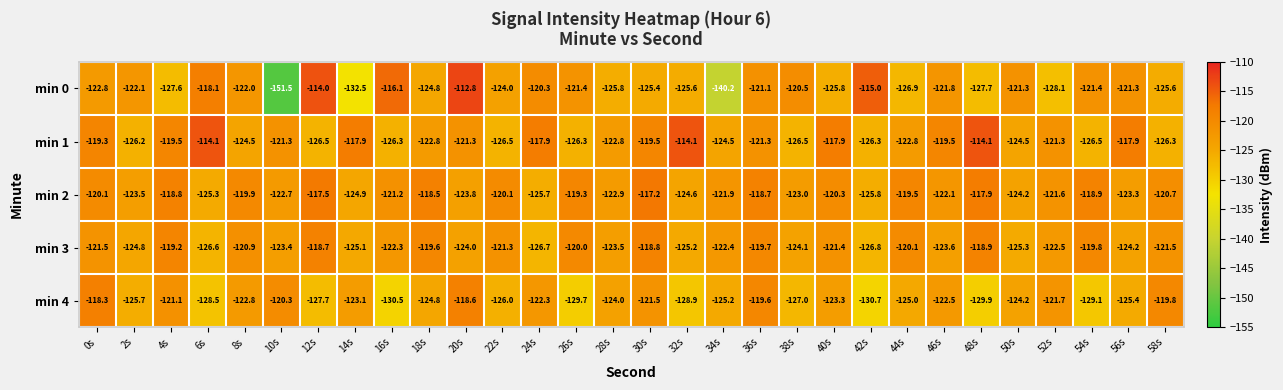

At which category does the chart reach its peak across all series?

20s